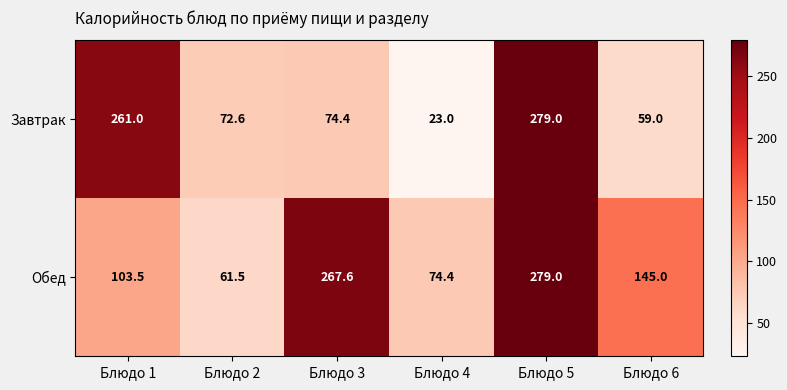

Which series has the largest range (max minus min)?

Завтрак